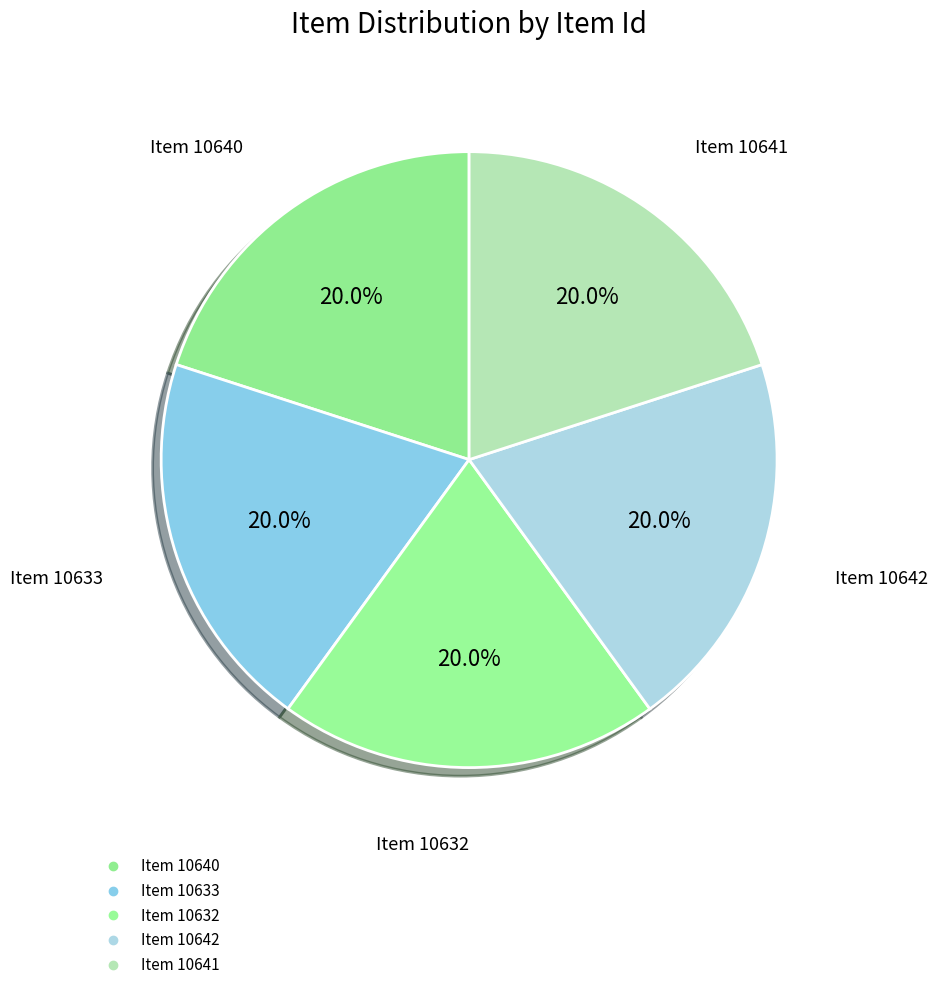

The Item 10642 slice represents 33% of the pie. True or false?

False